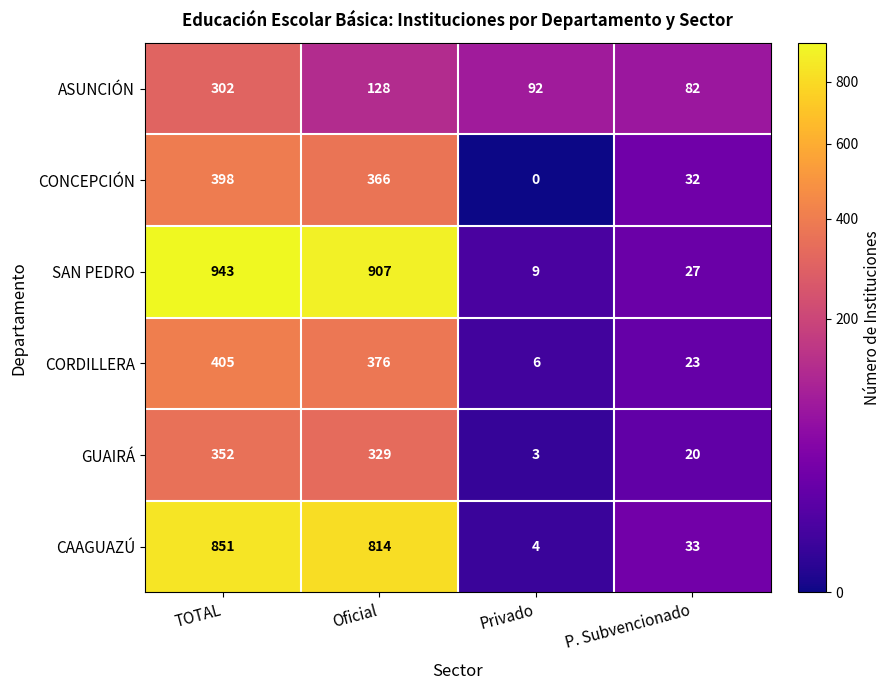

Reading left to right, transcribe all the data shown in this chart.

ASUNCIÓN: 302	128	92	82
CONCEPCIÓN: 398	366	0	32
SAN PEDRO: 943	907	9	27
CORDILLERA: 405	376	6	23
GUAIRÁ: 352	329	3	20
CAAGUAZÚ: 851	814	4	33